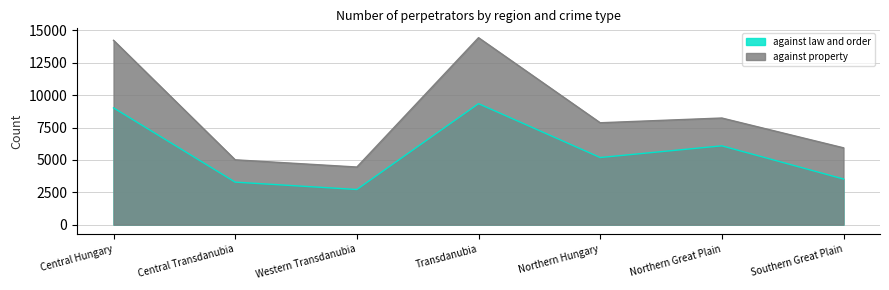

How many data points does each series have?

7